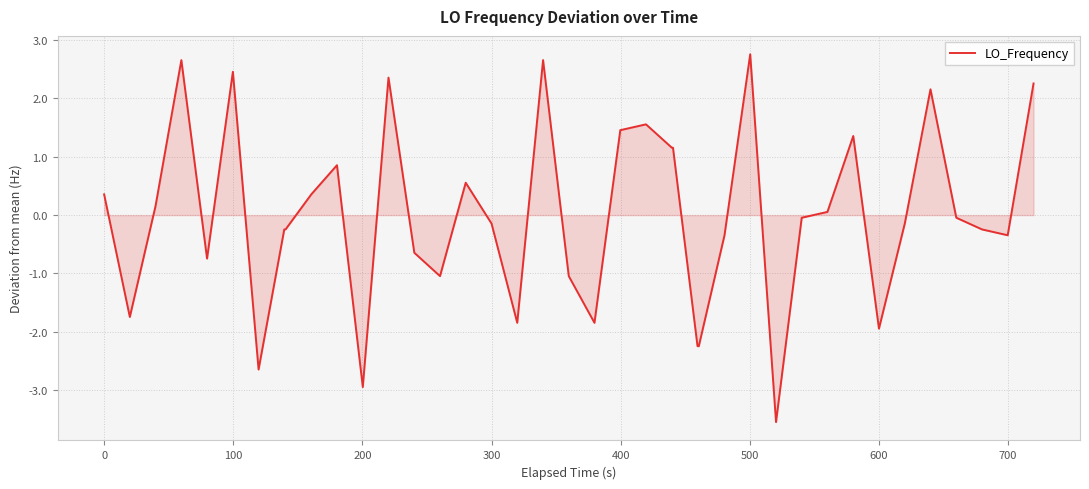

What is the minimum value shown in the chart?

-3.5